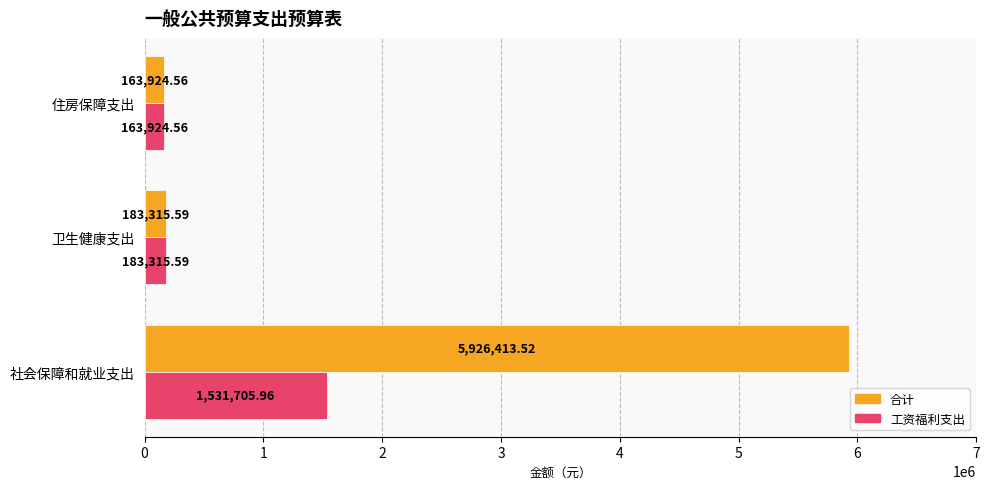

What are all the series names shown in the legend?

合计, 工资福利支出